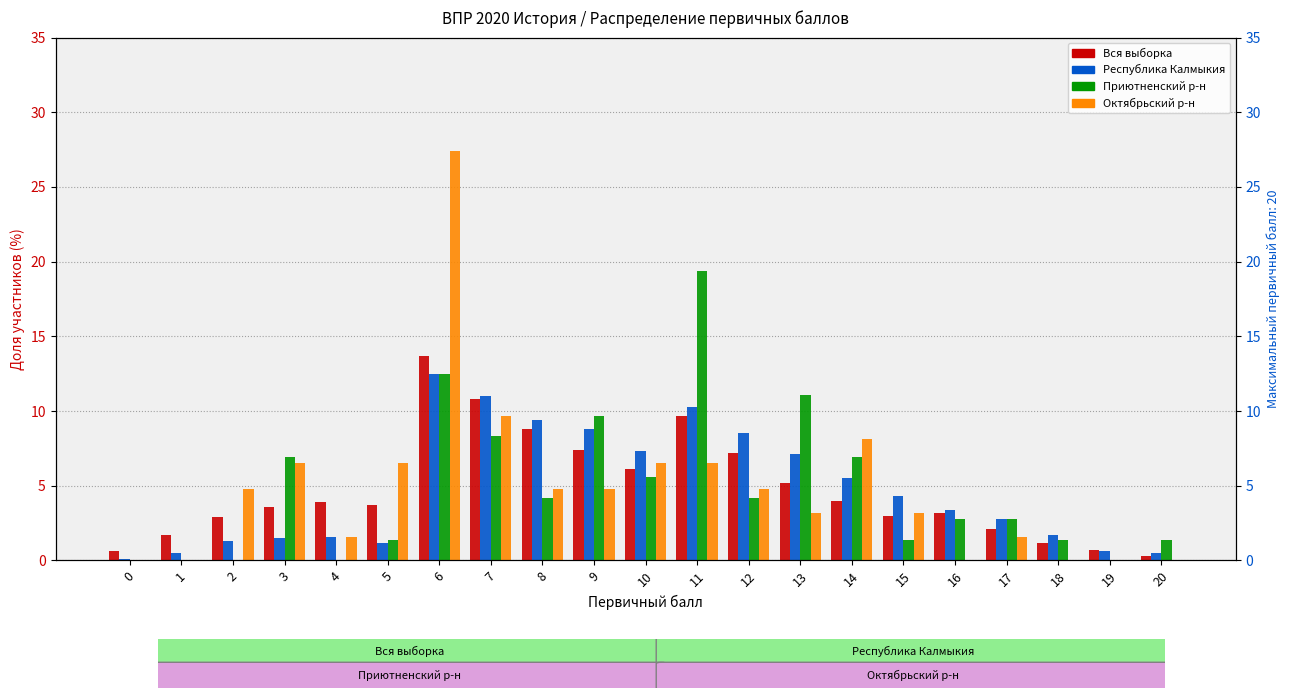

What is the spread (max minus min) of values at 6?

14.9